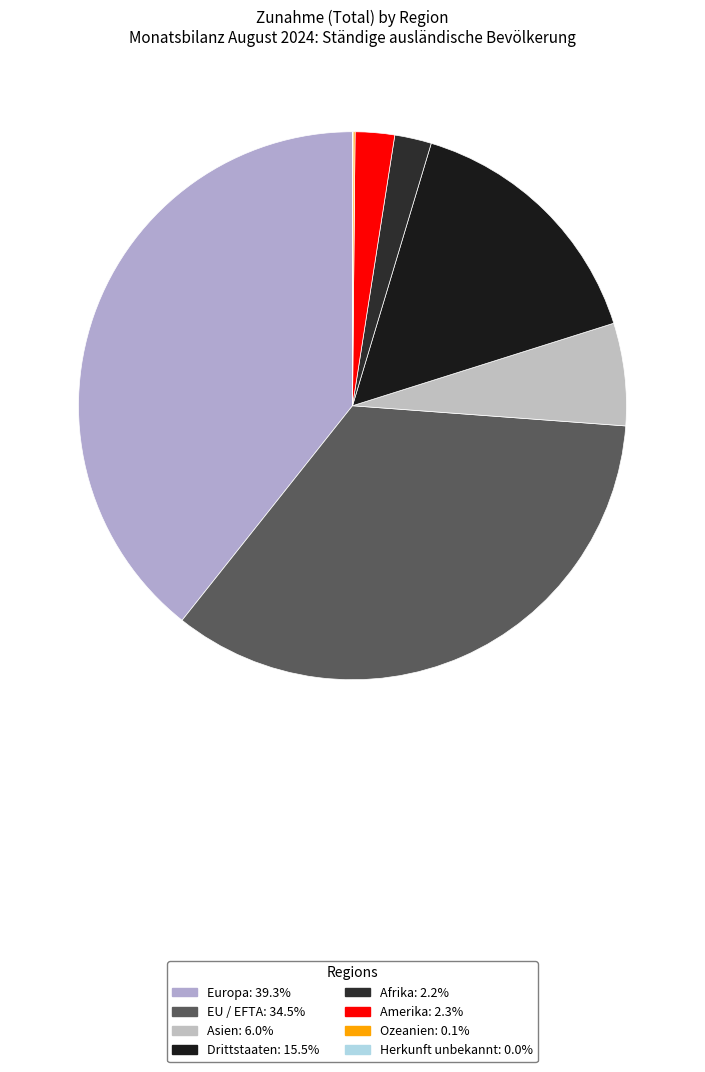

What is the largest slice in the pie chart?

Europa